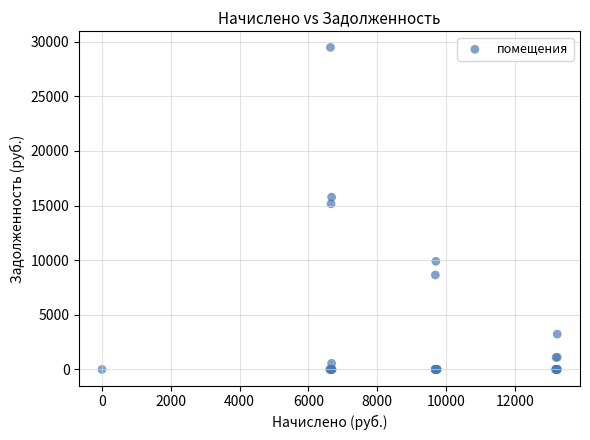

What Y value in the scatter plot is closest to 14739?

15160.0